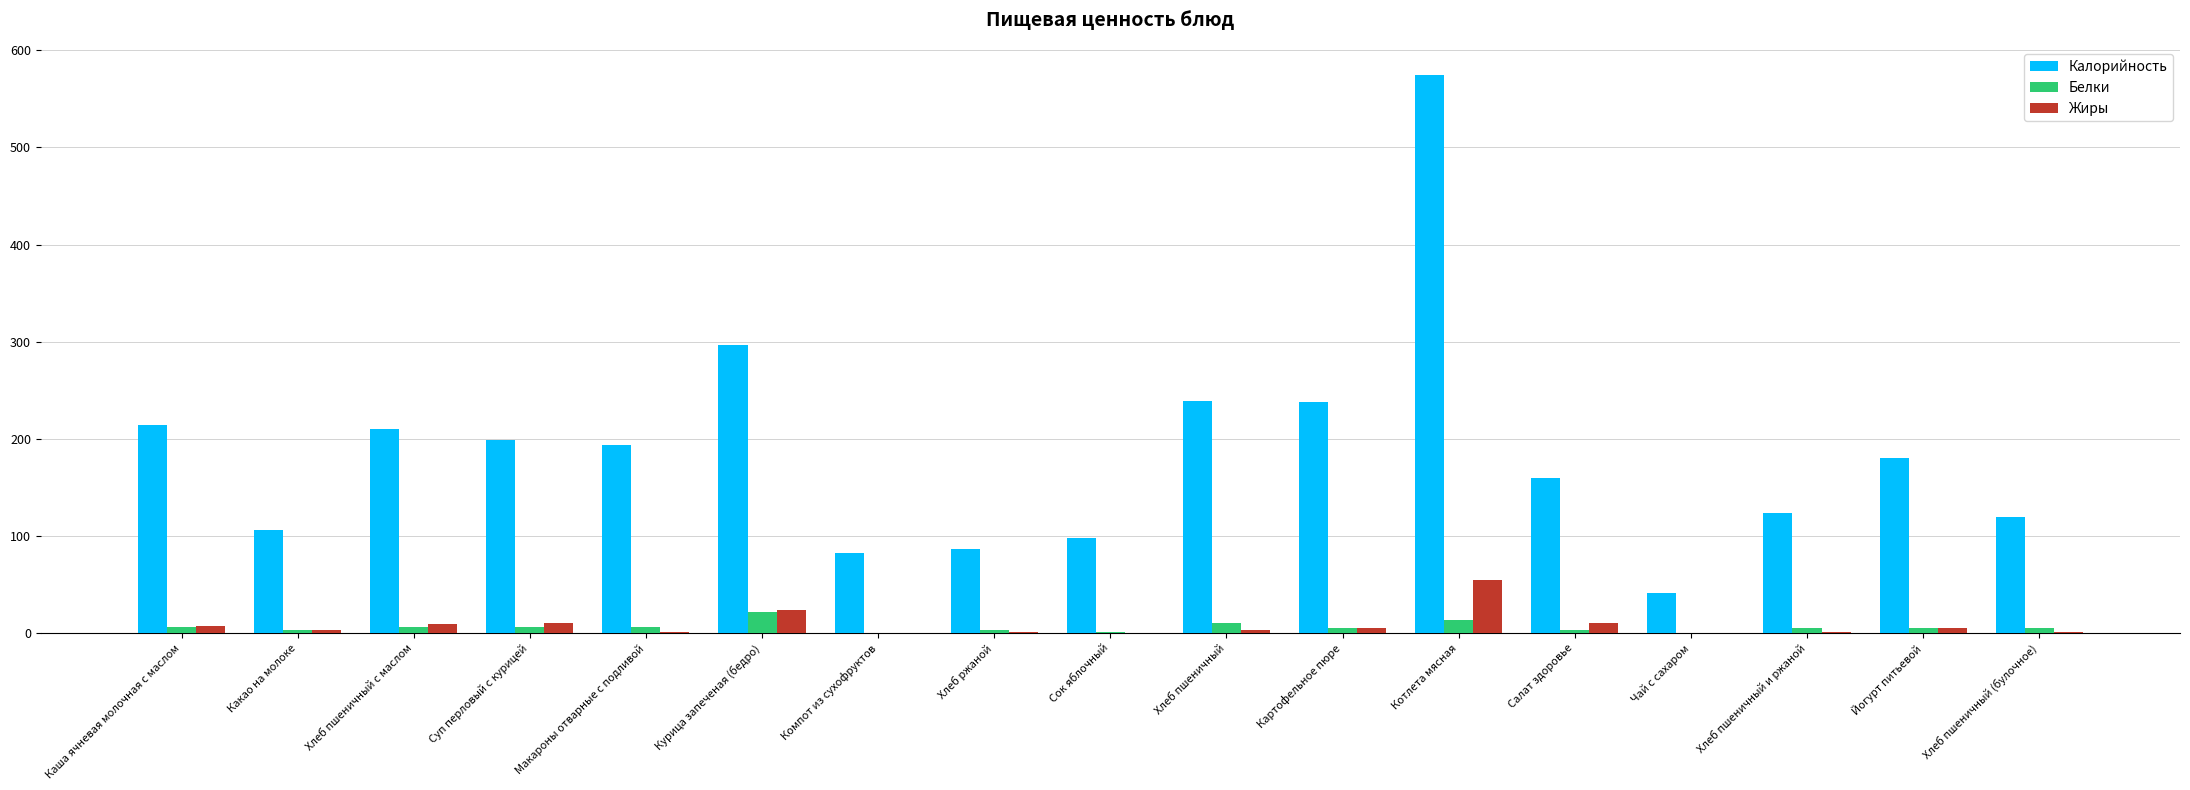

Which series has the largest range (max minus min)?

Калорийность